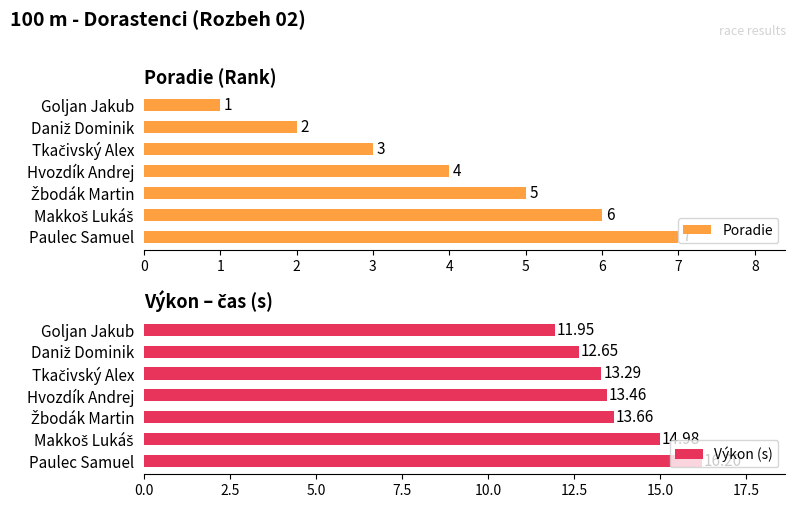

Reading left to right, extract all data points from this chart.

Poradie: 0=1.0	1=2.0	2=3.0	3=4.0	4=5.0	5=6.0	6=7.0
Výkon (s): 0=11.9	1=12.7	2=13.3	3=13.5	4=13.7	5=15.0	6=16.2